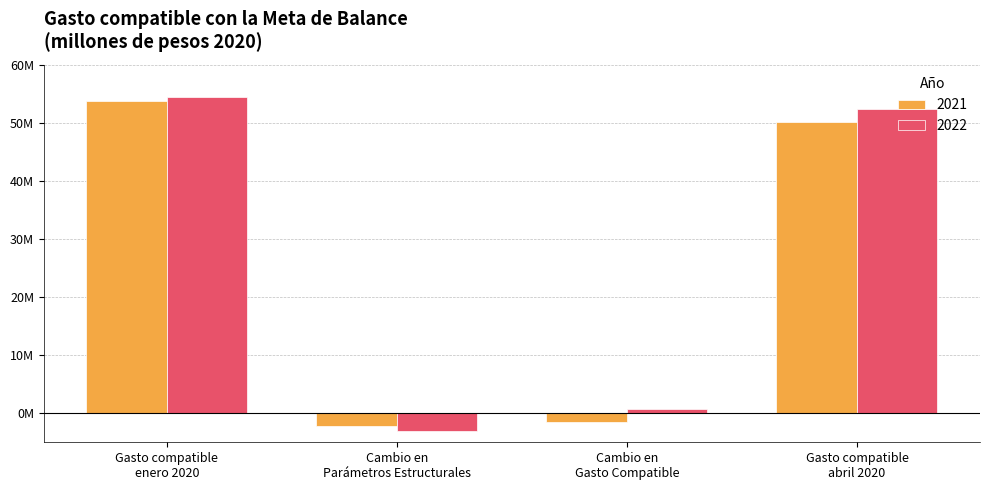

What is the highest value of the 2021 series?

53821862.4